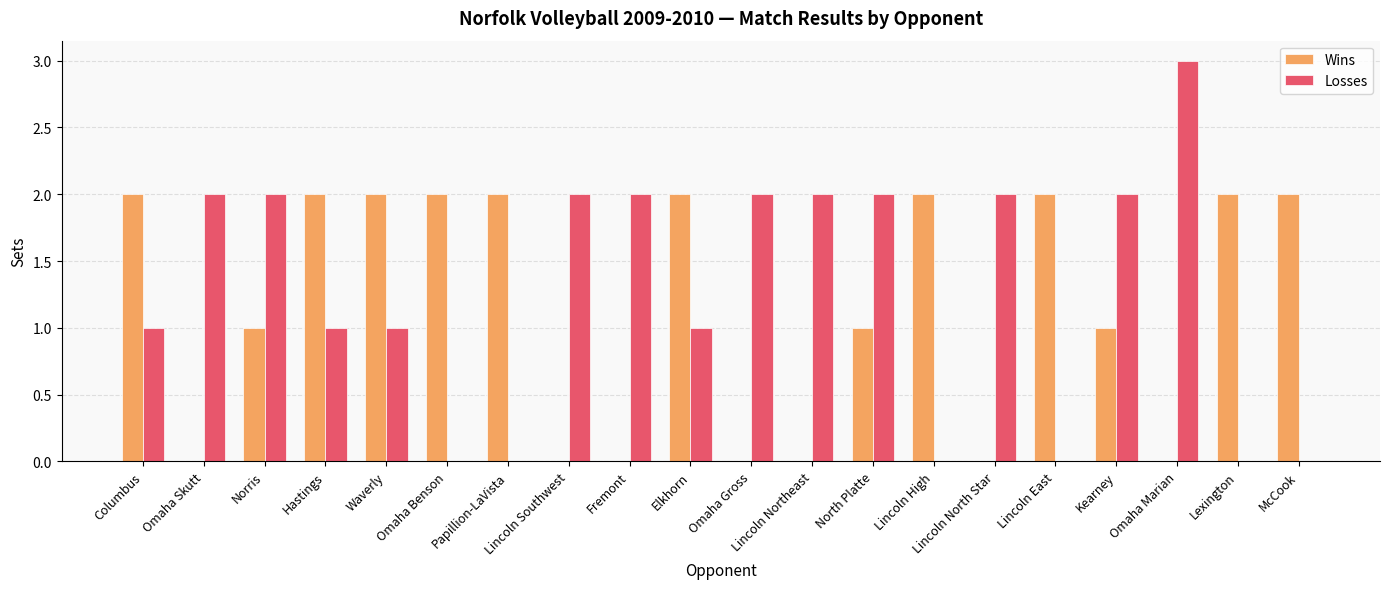

Which category has the highest value across all series?

Omaha Marian